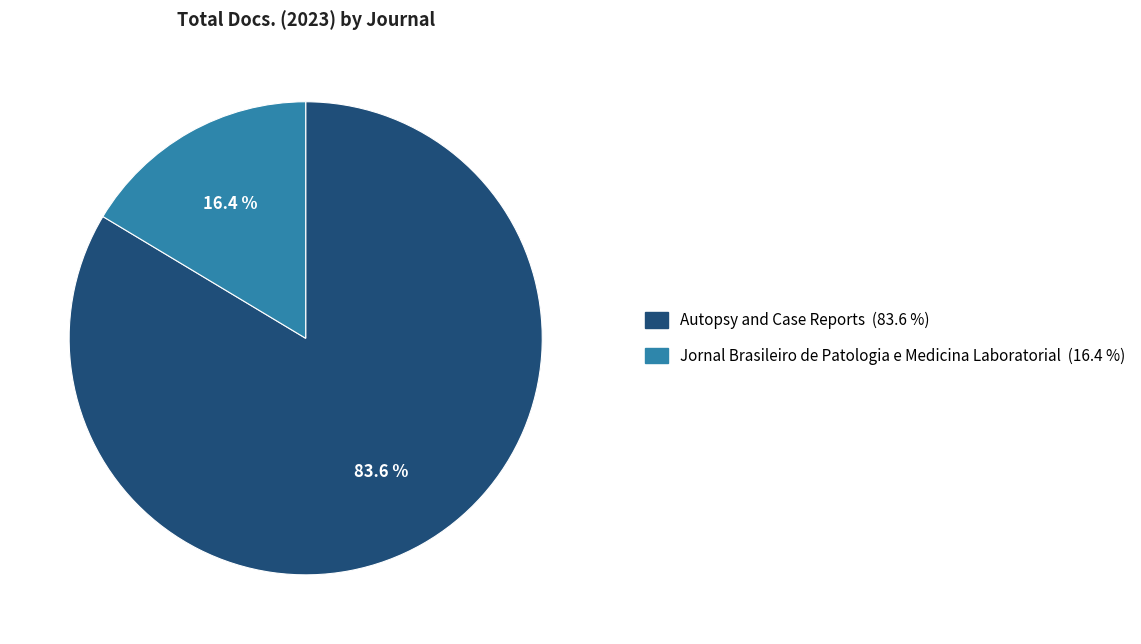

To the nearest percent, what is the difference between the largest and smallest slice percentages?

67%